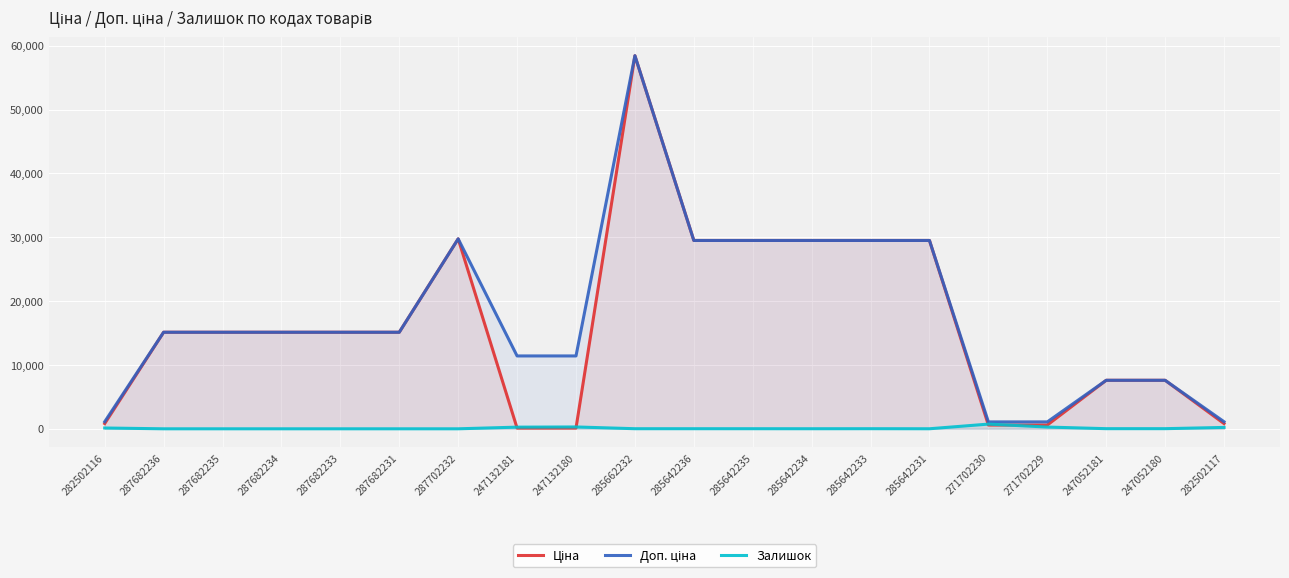

Is it true that Доп. ціна equals 15120.0 at 287682235?

True